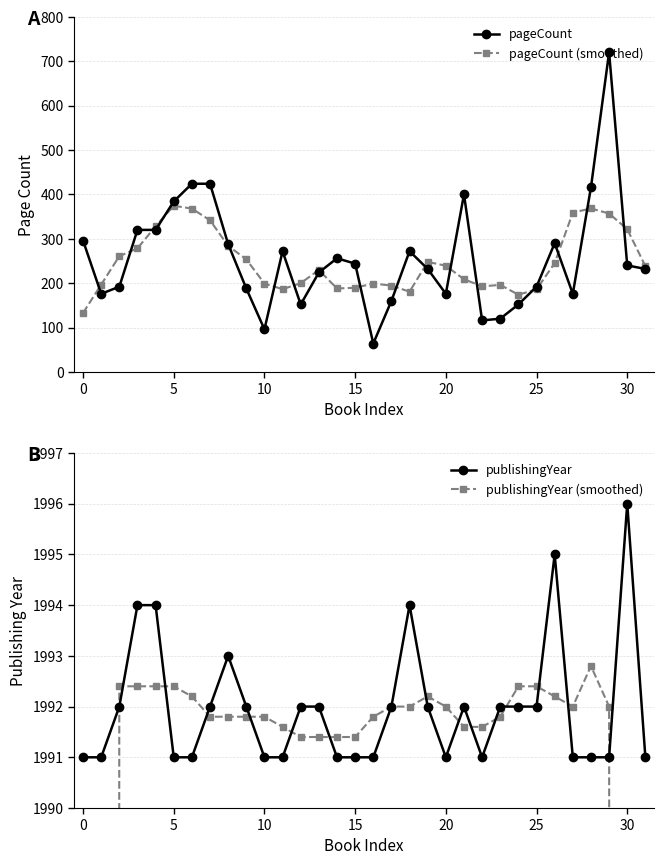

Rank the series at 9 from lowest to highest value.

pageCount, pageCount (smoothed), publishingYear (smoothed), publishingYear